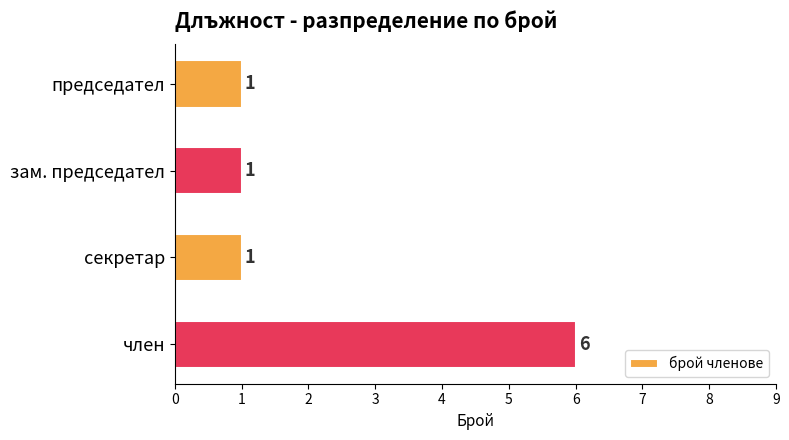

What is the difference between the maximum and minimum values?

5